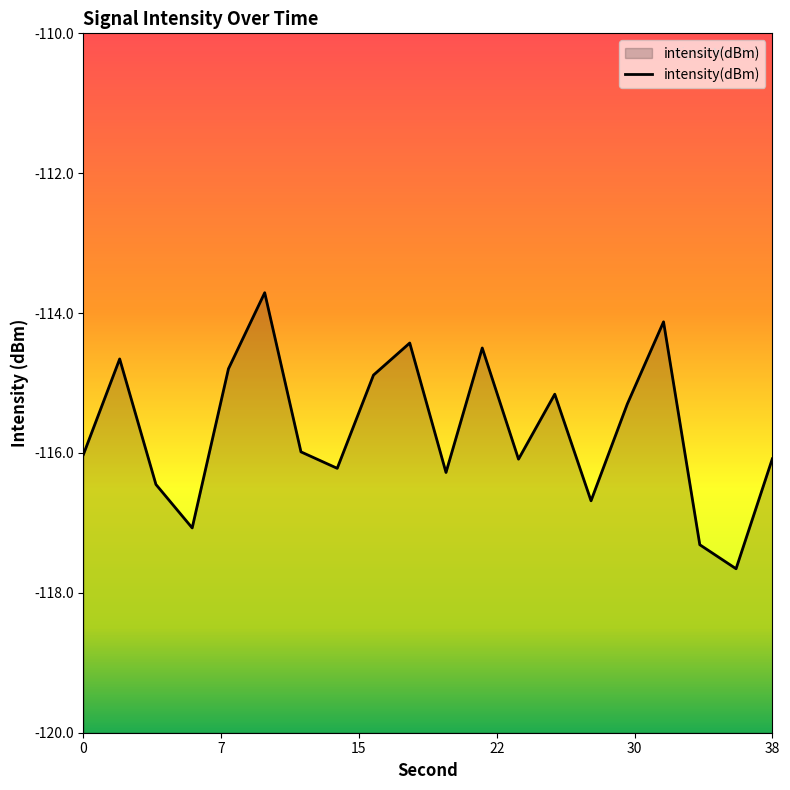

Which category has the lowest value across all series?

36